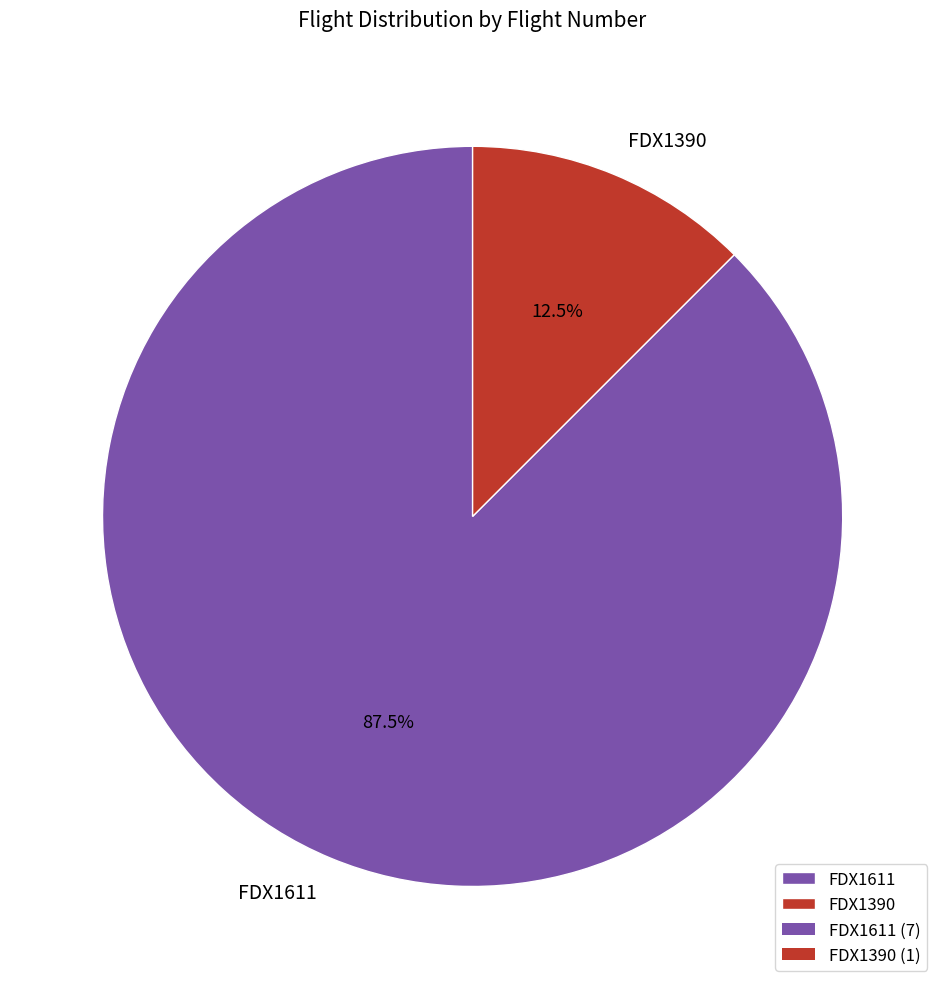

What percentage do FDX1611 and FDX1390 together represent?

100.0%